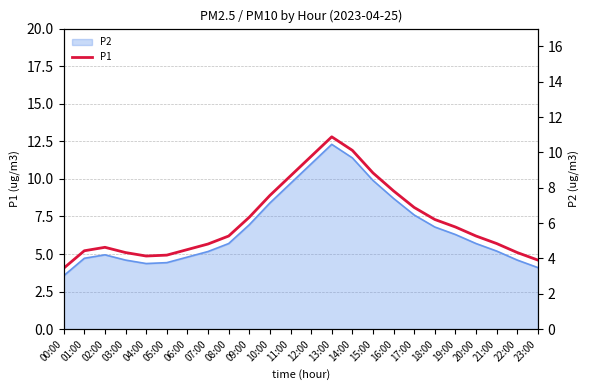

List the labels in order of value, largest first.

13:00, 14:00, 12:00, 15:00, 11:00, 16:00, 10:00, 17:00, 09:00, 18:00, 19:00, 08:00, 20:00, 21:00, 07:00, 02:00, 06:00, 01:00, 03:00, 22:00, 05:00, 04:00, 23:00, 00:00